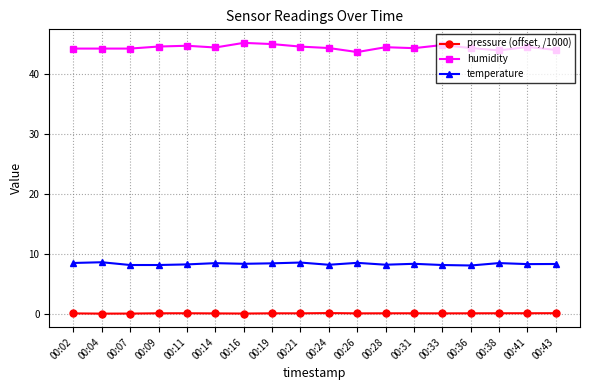

At how many categories does at least one series exceed 19?

18